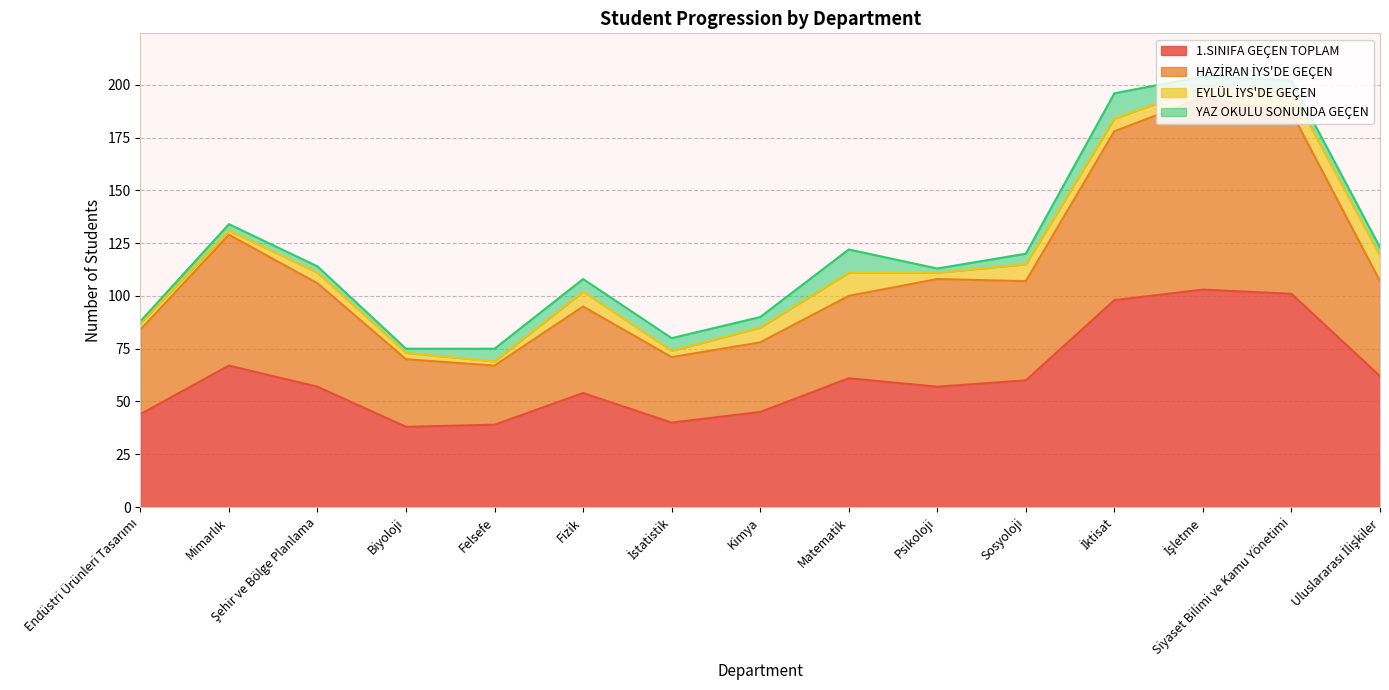

True or false: 1.SINIFA GEÇEN TOPLAM has a value of 101 at Siyaset Bilimi ve Kamu Yönetimi.

True